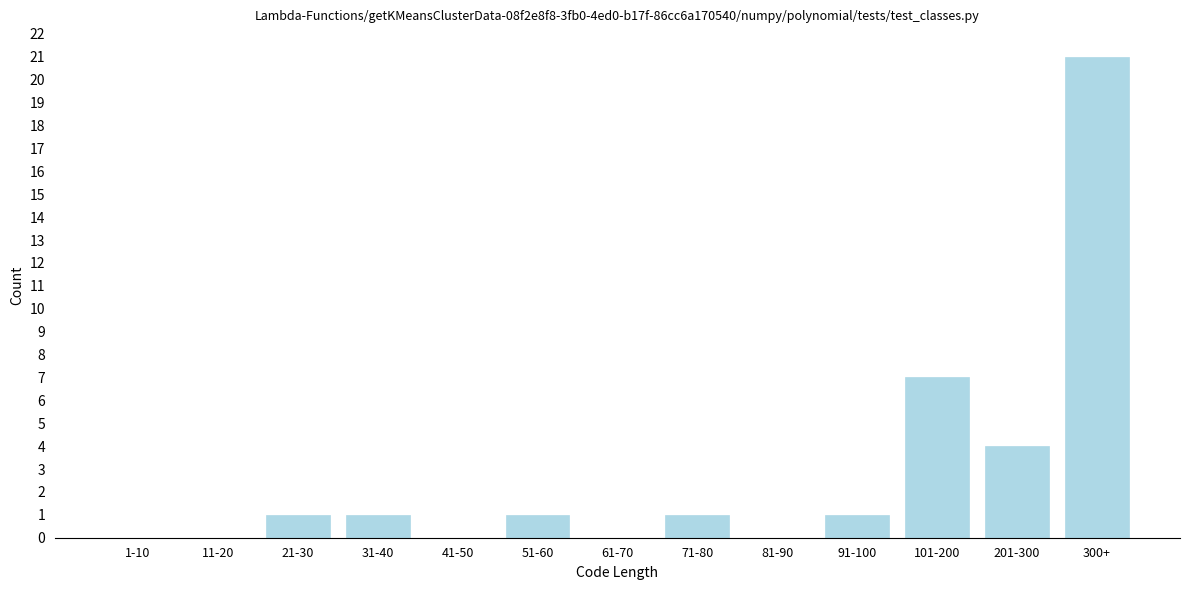

Reading left to right, extract all data points from this chart.

1-10=0	11-20=0	21-30=1	31-40=1	41-50=0	51-60=1	61-70=0	71-80=1	81-90=0	91-100=1	101-200=7	201-300=4	300+=21